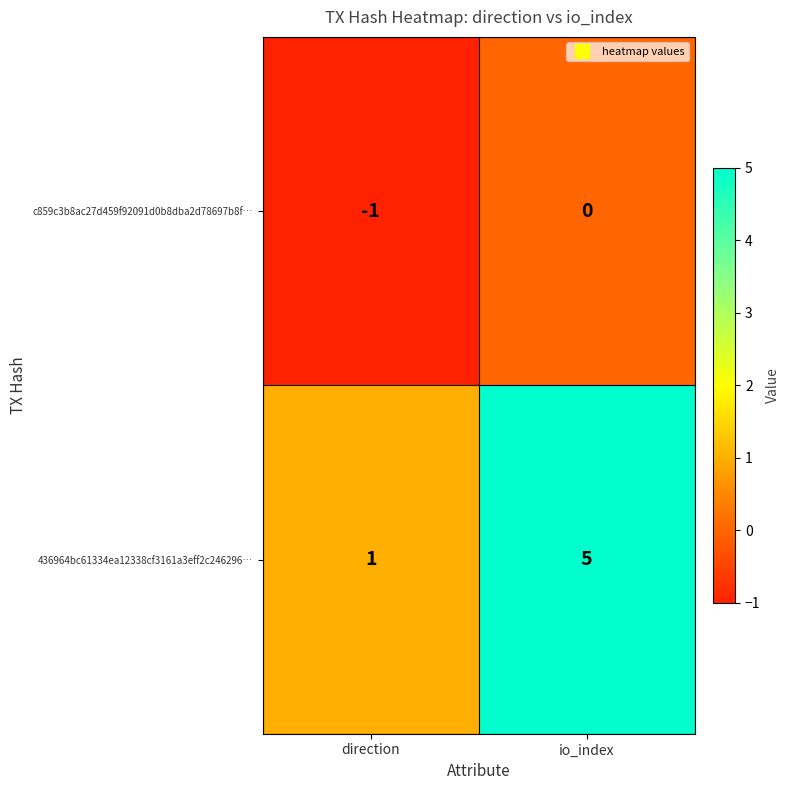

Is it true that c859c3b8ac27d459f92091d0b8dba2d78697b8f… equals 0 at io_index?

True